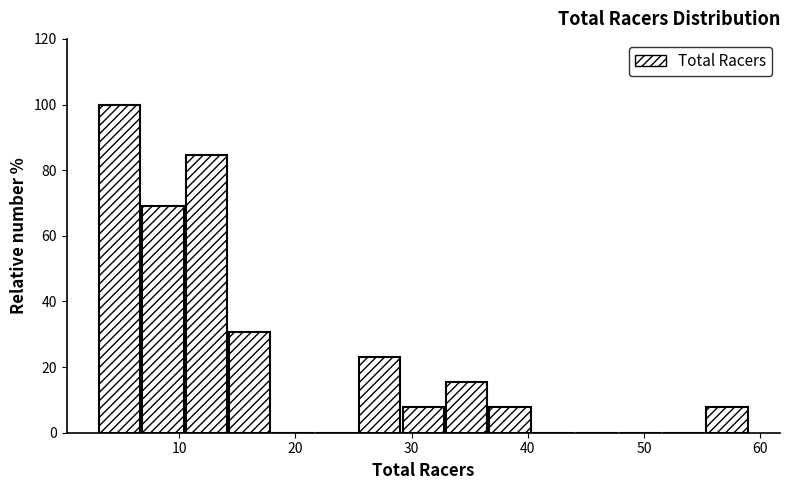

Around what value on the x-axis is the tallest bar? Give the approximate position of its centre, as read against the axis.

5